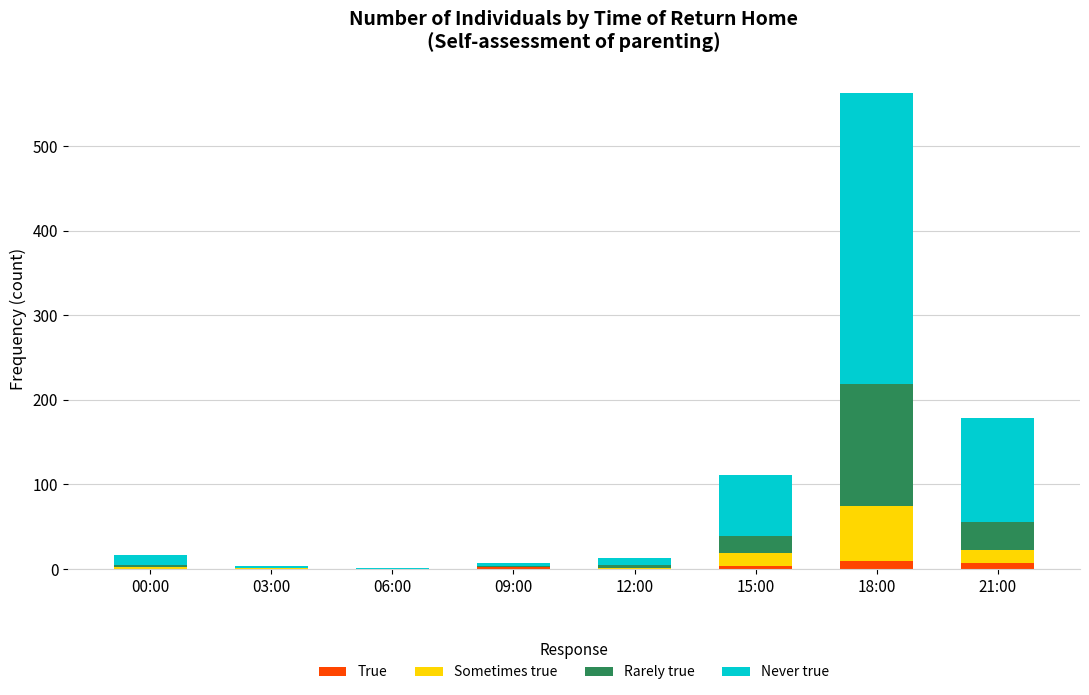

What is the sum of all True values?

22